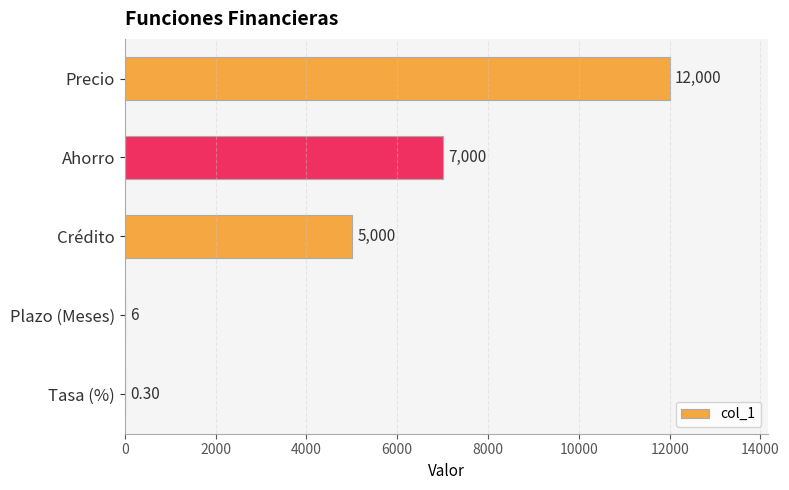

How many data points does each series have?

5